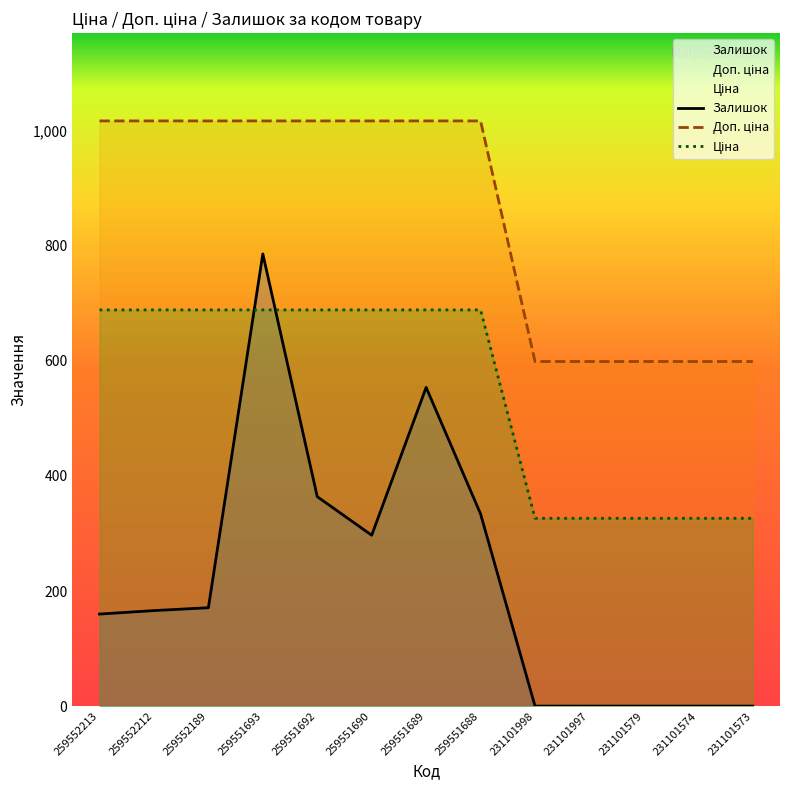

Where is Залишок nearest to the value 393?

259551692